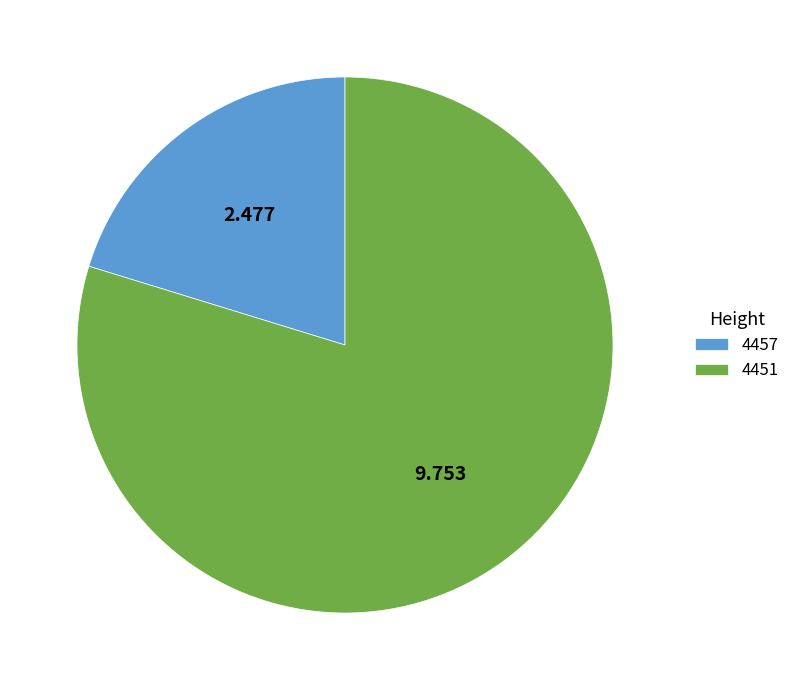

Rank the categories by value from lowest to highest.

4457, 4451